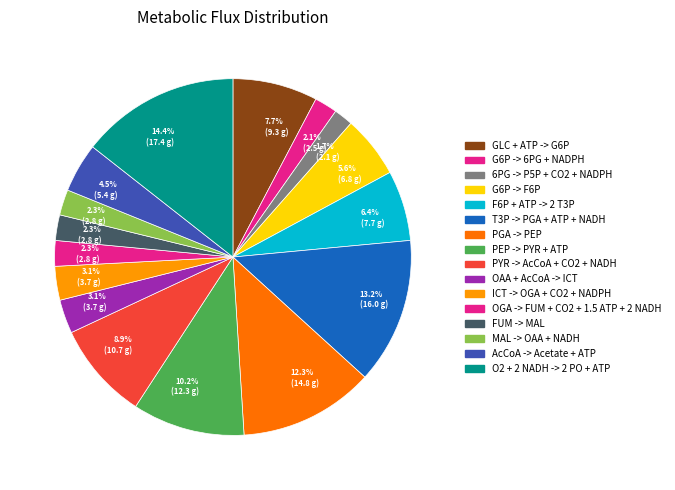

What percentage is the ICT -> OGA + CO2 + NADPH slice, to the nearest percent?

3%